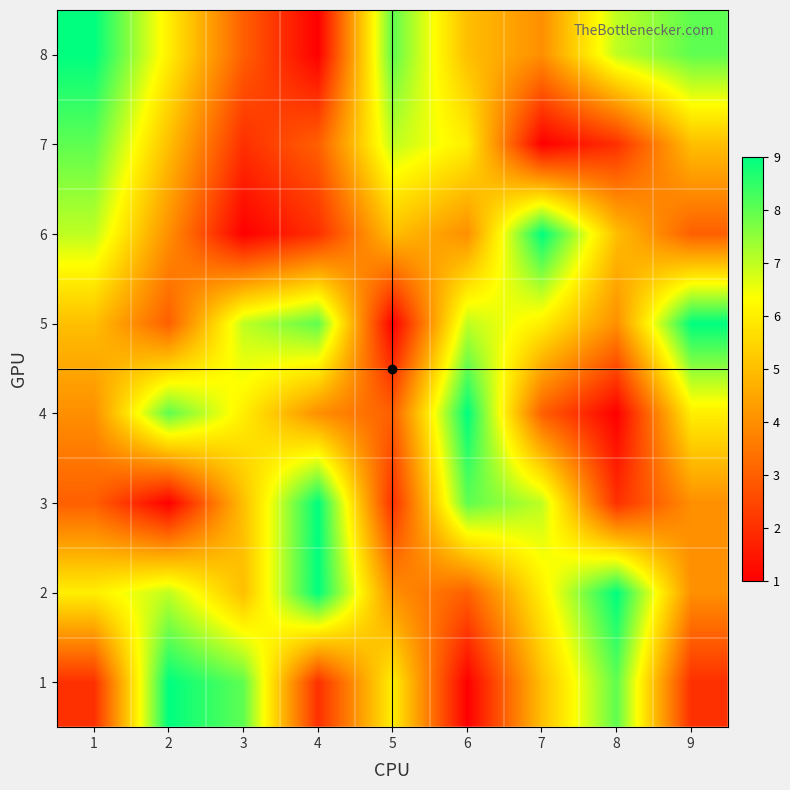

What is the greatest value displayed?

9